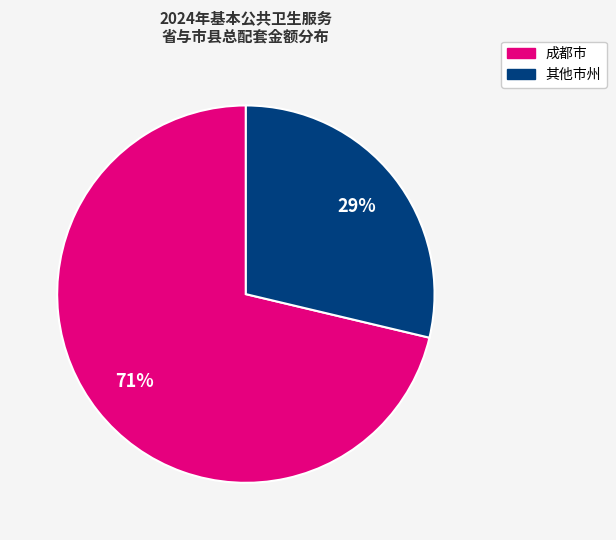

Count the number of slices in the pie.

2